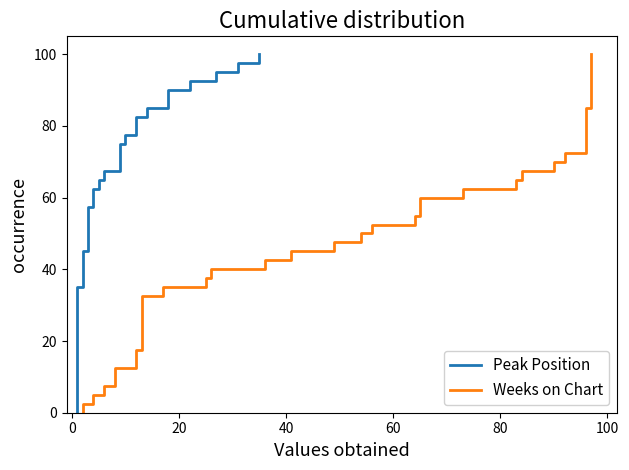

How many categories are shown in the chart?

40